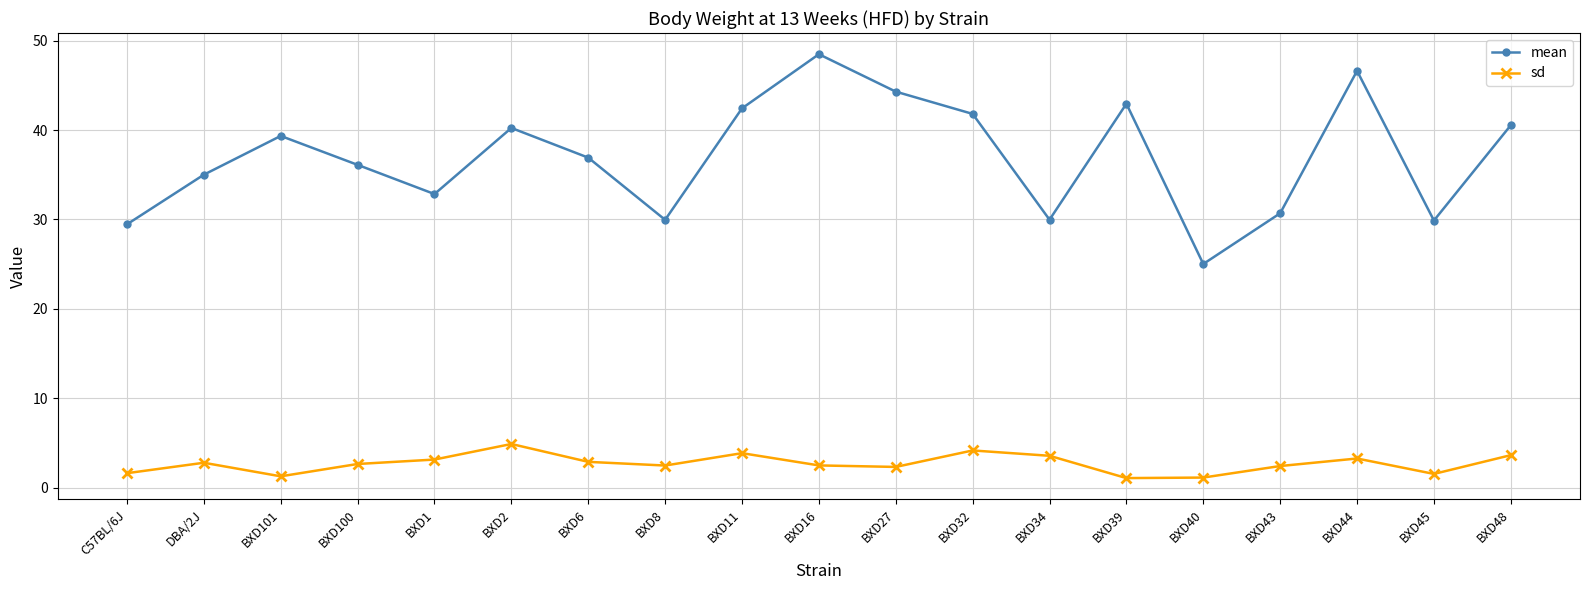

What are all the series names shown in the legend?

mean, sd